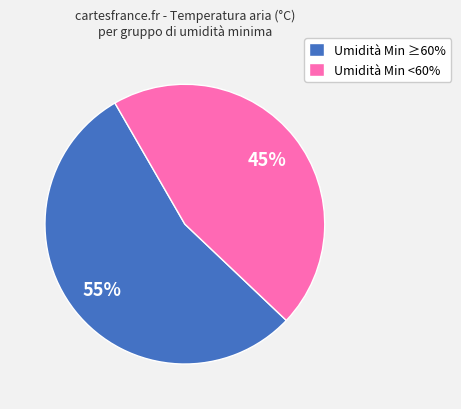

To the nearest percent, what portion does Umidità Min ≥60% represent?

55%